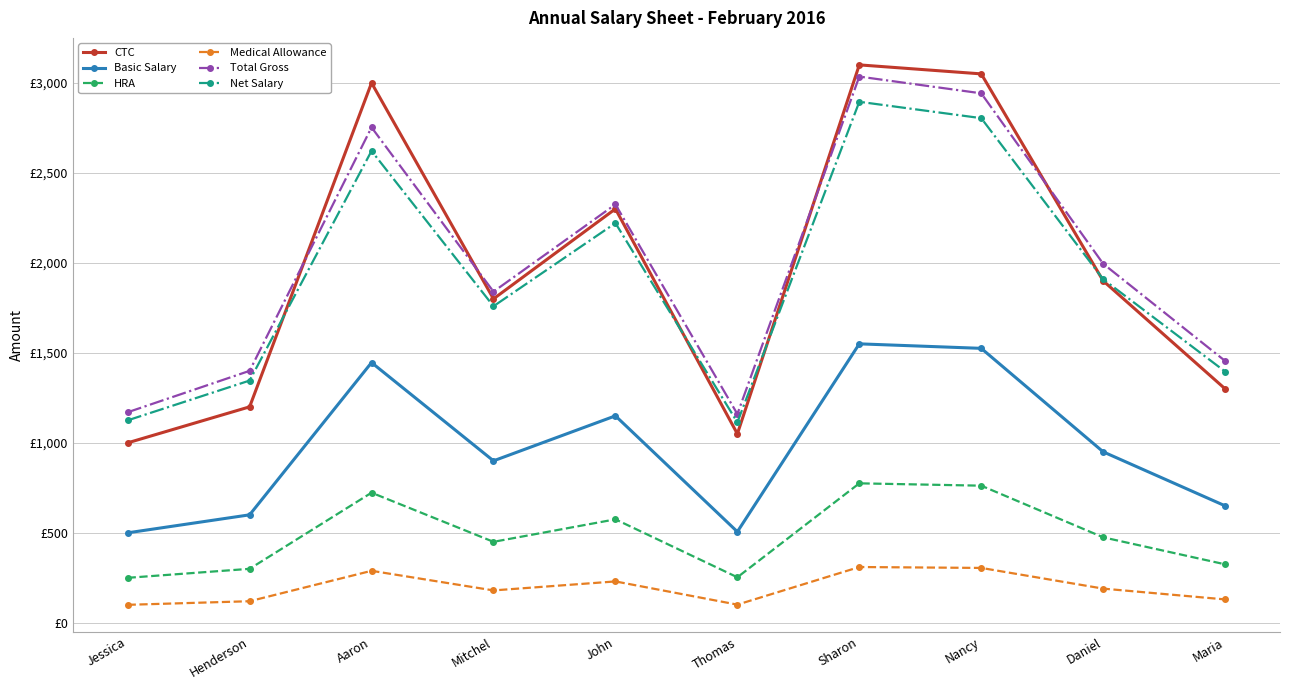

Reading left to right, extract all data points from this chart.

CTC: Jessica=1000	Henderson=1200	Aaron=3000	Mitchel=1800	John=2300	Thomas=1050	Sharon=3100	Nancy=3050	Daniel=1900	Maria=1300
Basic Salary: Jessica=500	Henderson=600	Aaron=1446	Mitchel=900	John=1150	Thomas=506	Sharon=1550	Nancy=1525	Daniel=950	Maria=650
HRA: Jessica=250	Henderson=300	Aaron=723	Mitchel=450	John=575	Thomas=253	Sharon=775	Nancy=762	Daniel=475	Maria=325
Medical Allowance: Jessica=100	Henderson=120	Aaron=289	Mitchel=180	John=230	Thomas=101	Sharon=310	Nancy=305	Daniel=190	Maria=130
Total Gross: Jessica=1170	Henderson=1400	Aaron=2753	Mitchel=1840	John=2325	Thomas=1160	Sharon=3035	Nancy=2942	Daniel=1995	Maria=1455
Net Salary: Jessica=1125	Henderson=1346	Aaron=2622	Mitchel=1759	John=2221	Thomas=1114	Sharon=2895	Nancy=2804	Daniel=1909	Maria=1396